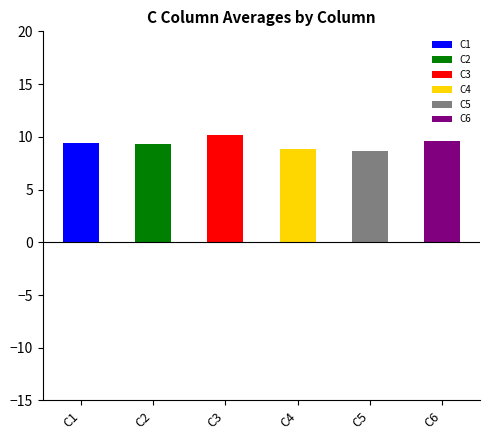

How many bars are there in each group?

6